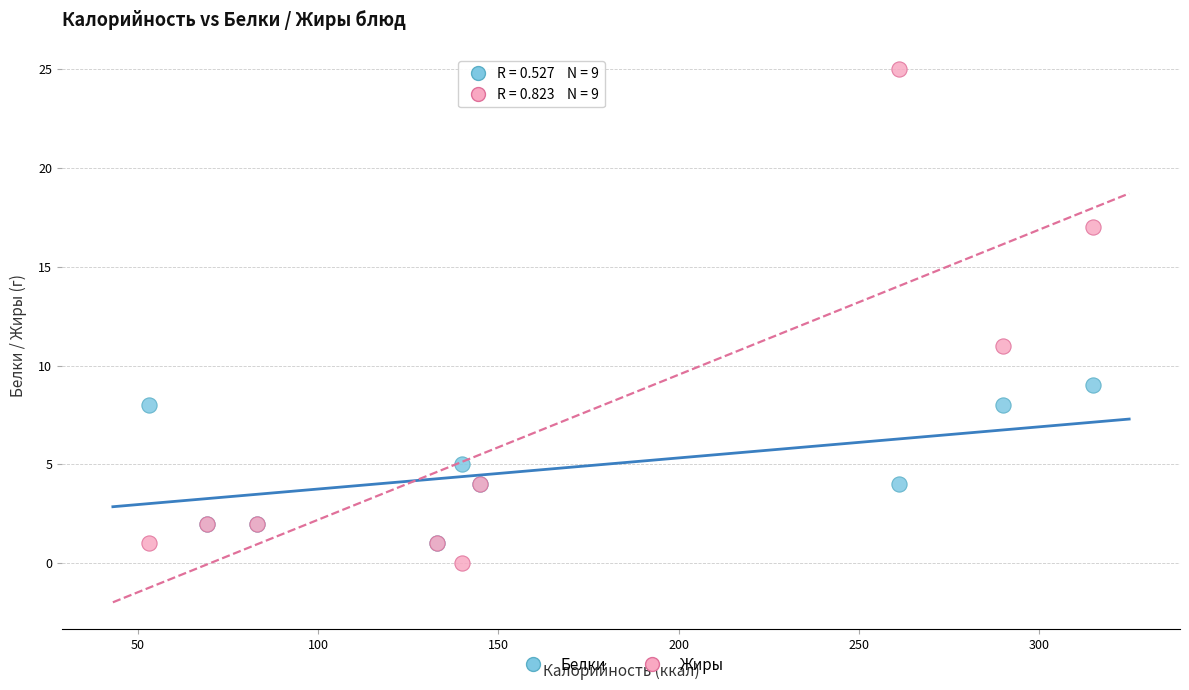

Which series has the largest Y range (max minus min)?

Жиры